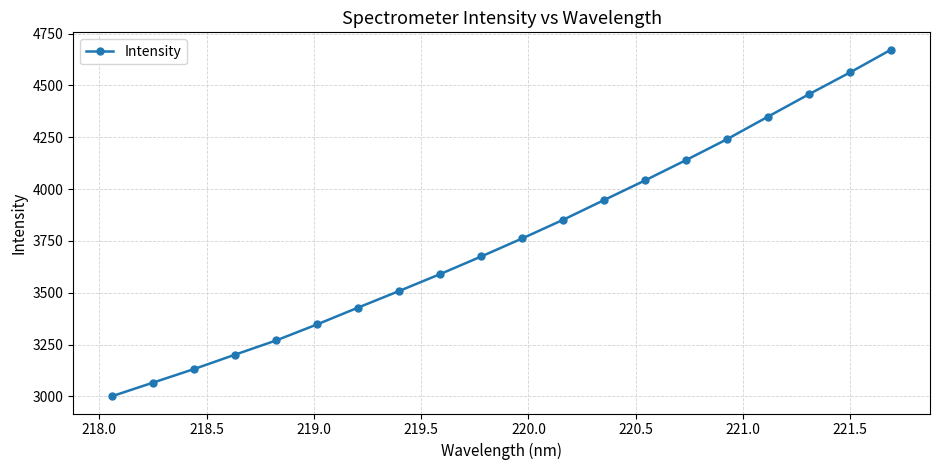

What is the smallest value displayed?

3001.4